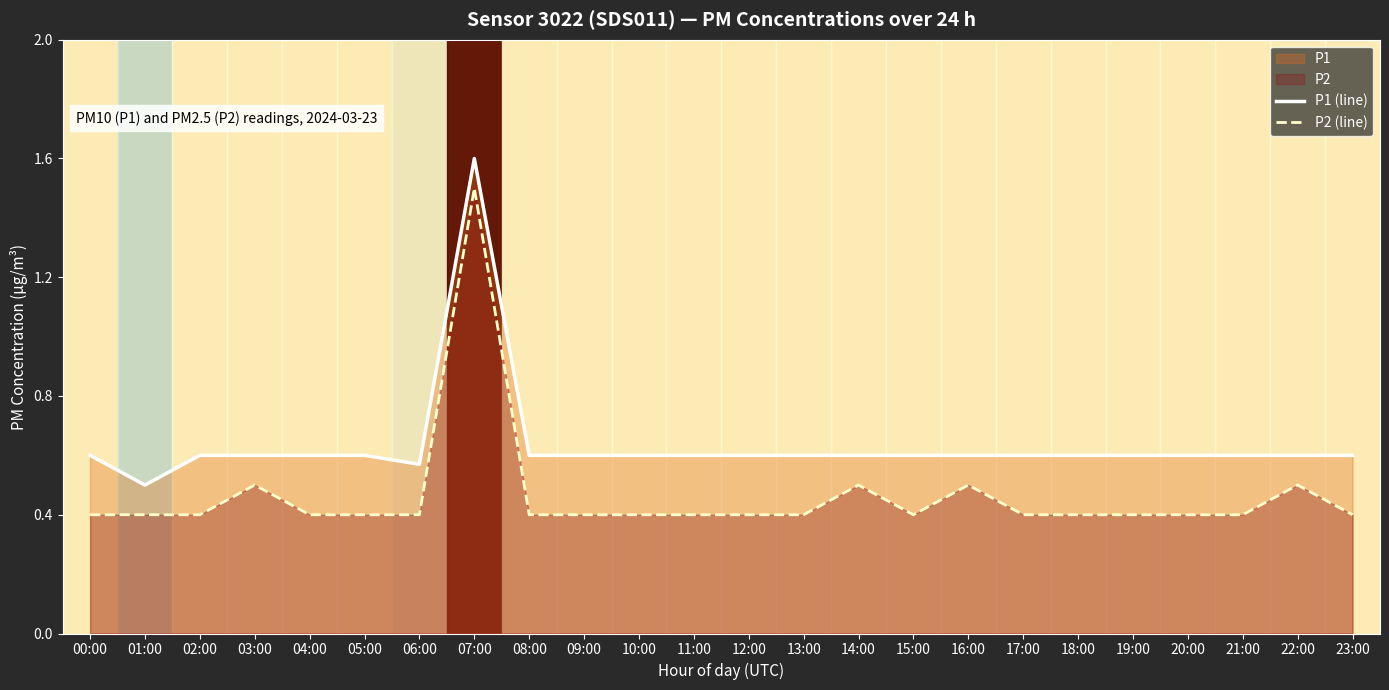

At which category does P1 (line) reach its first local valley?

01:00